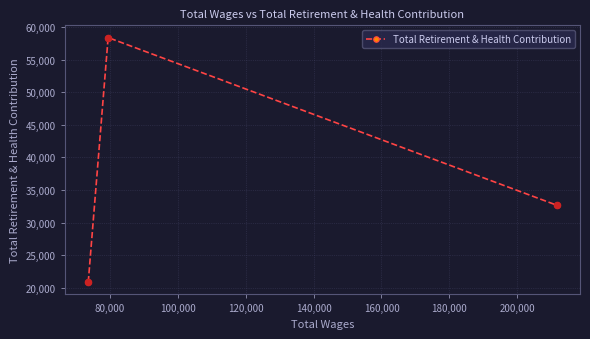

What is the value of the 3rd point from the left?

32667